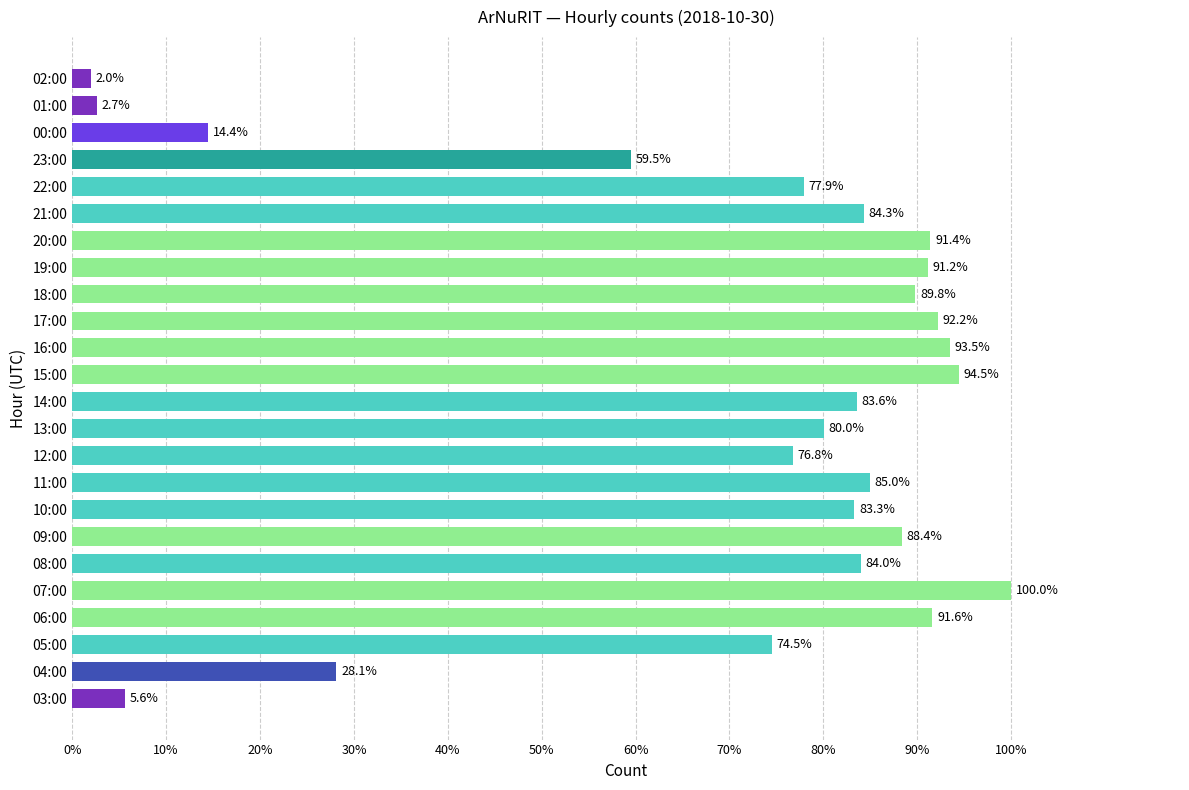

Are the bars horizontal?

Yes